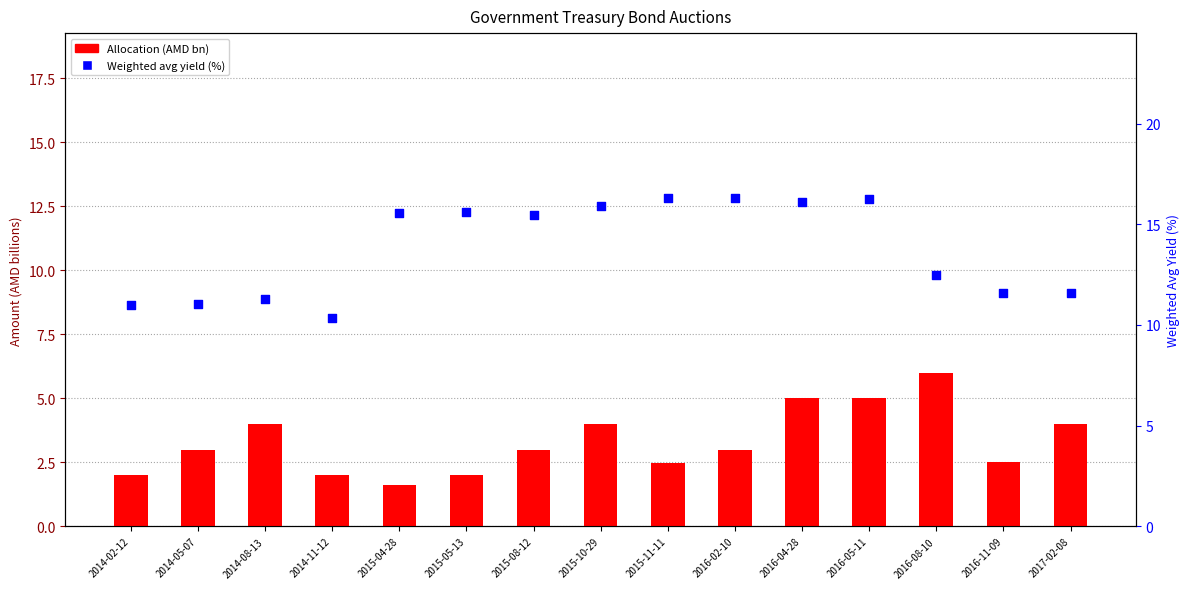

At how many categories does at least one series exceed 7?

15